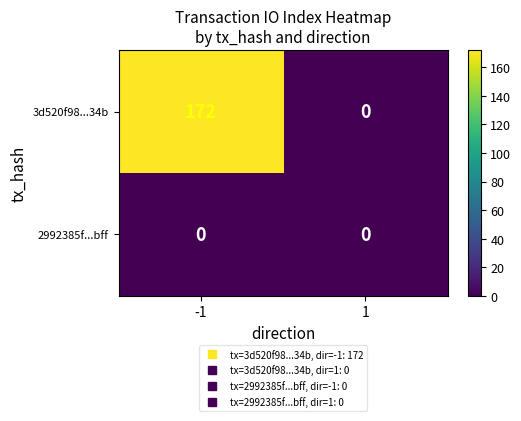

List the series in order of their overall mean, highest first.

3d520f98...34b, 2992385f...bff